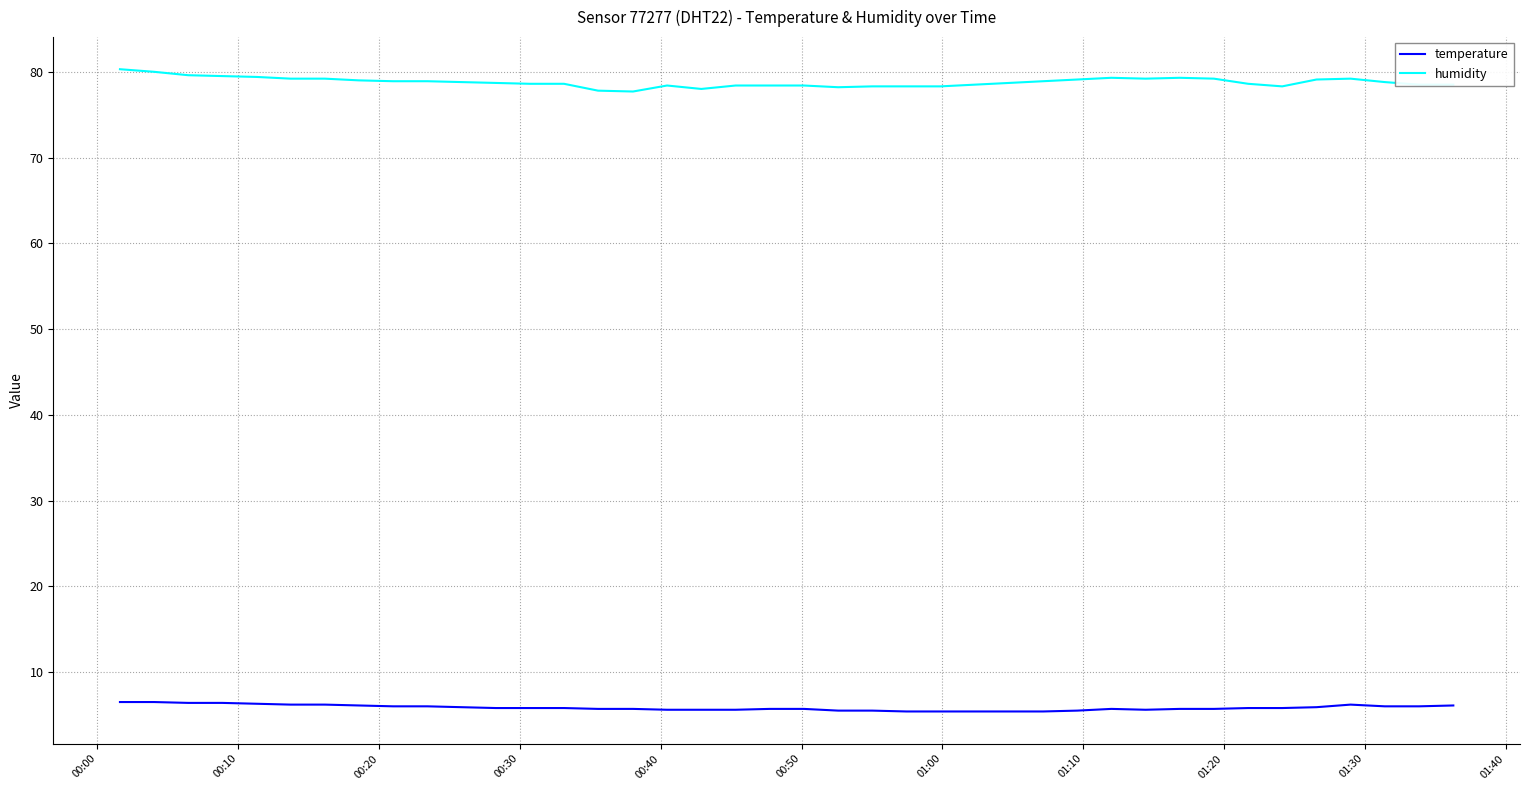

What is the minimum value shown in the chart?

5.4